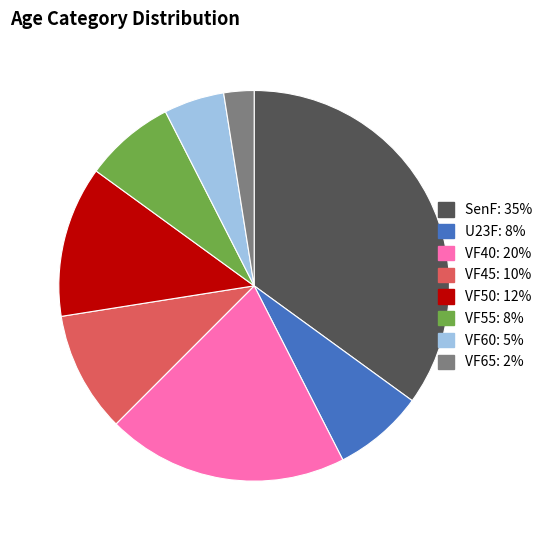

What is the ratio of the value at VF55: 8% to the value at VF50: 12%?

0.6